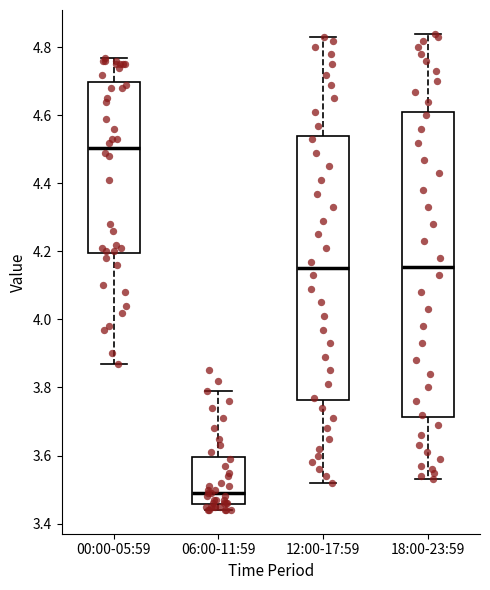

Where does the upper whisker of the box for 00:00-05:59 end on the y-axis? The values are not printed on the chart, so give them approximately, as read against the axis.

4.78